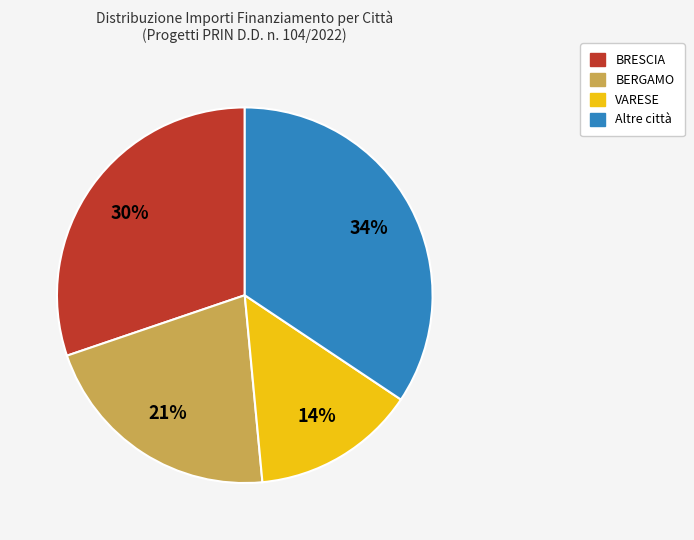

To the nearest percent, what is the average slice percentage?

25%